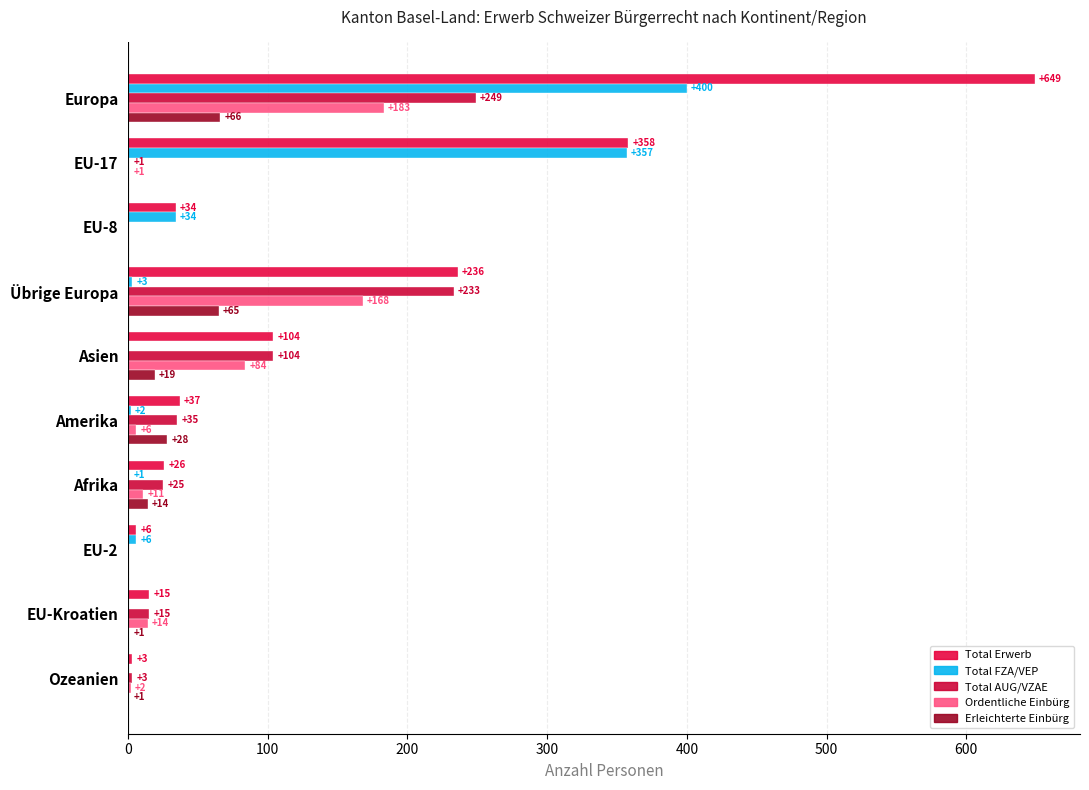

How many positive values does the Erleichterte Einbürg series have?

7